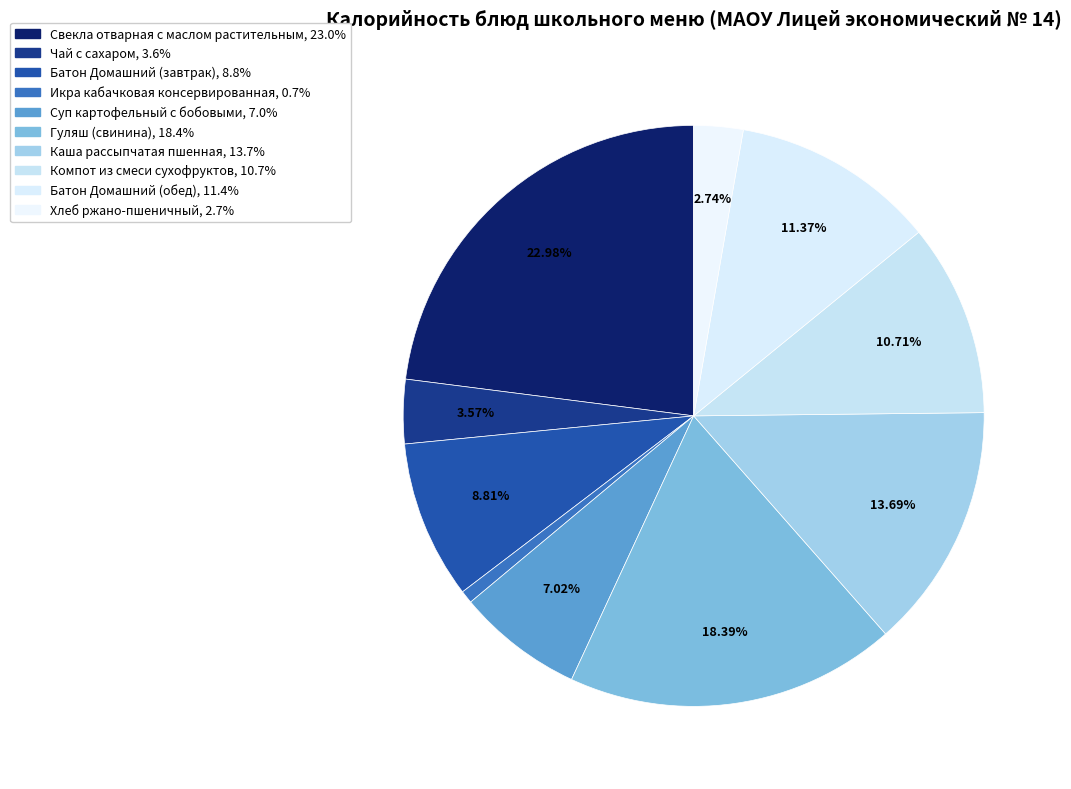

Is there any slice that represents more than half of the pie?

No